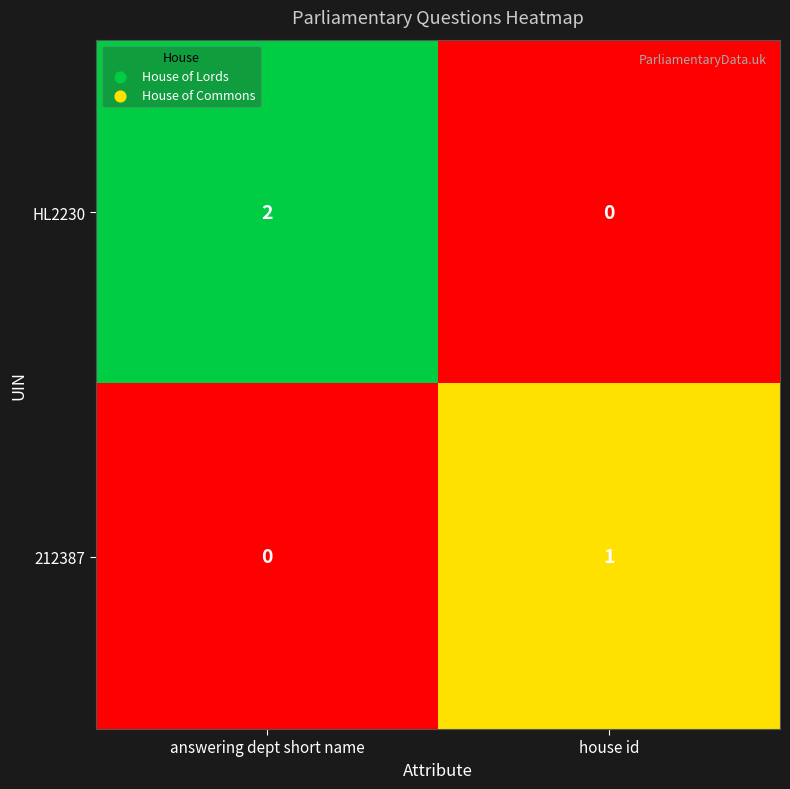

Which category has the highest value across all series?

answering dept short name